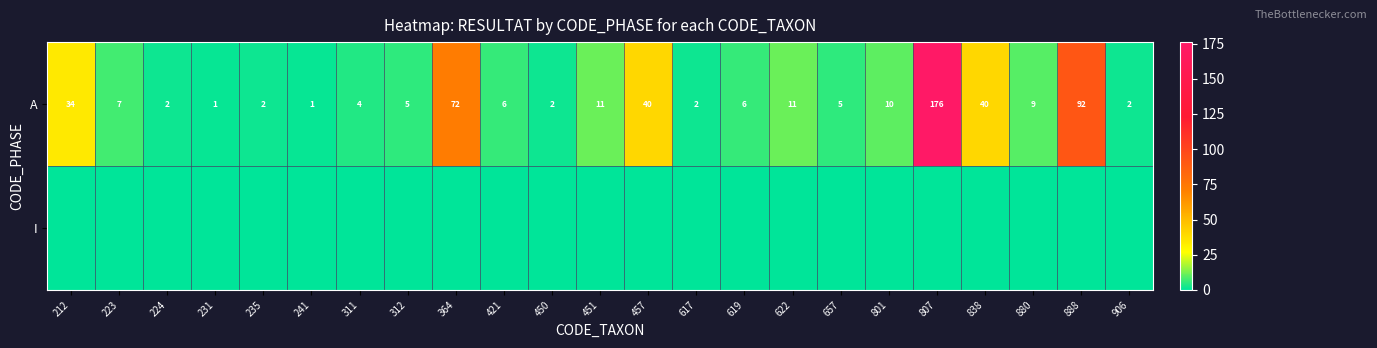

At how many categories does at least one series exceed 161?

1